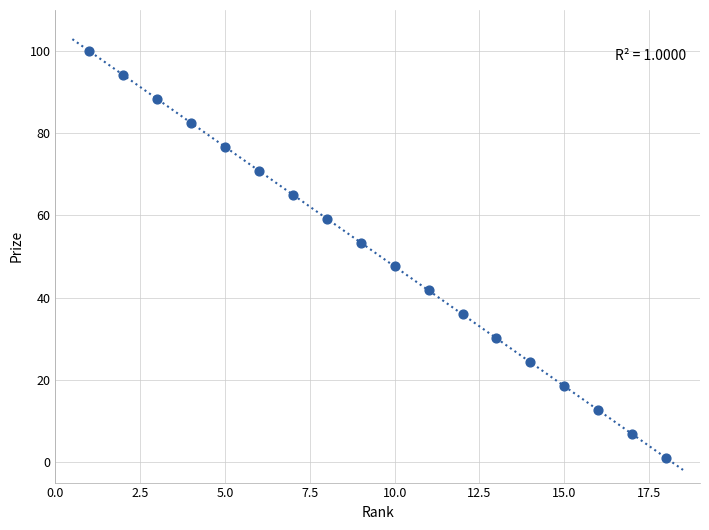

What is the range of X values (max minus min)?

17.0